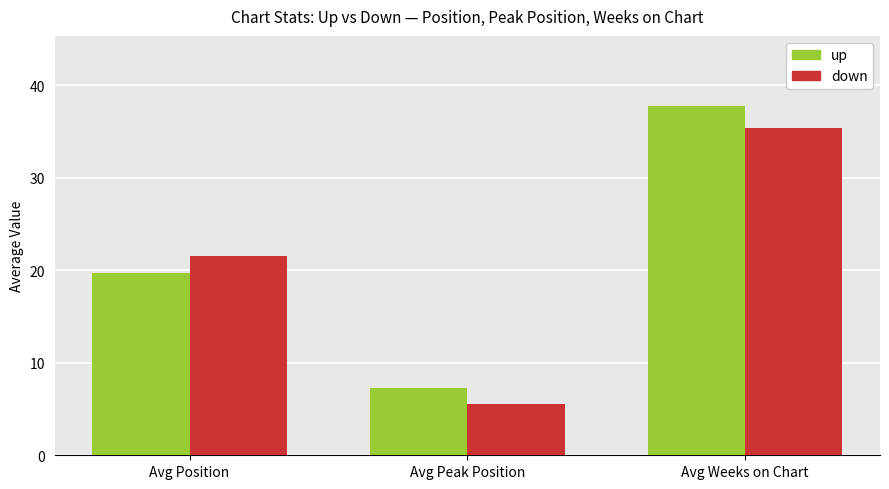

Between Avg Position and Avg Peak Position, which series saw the biggest shift?

down